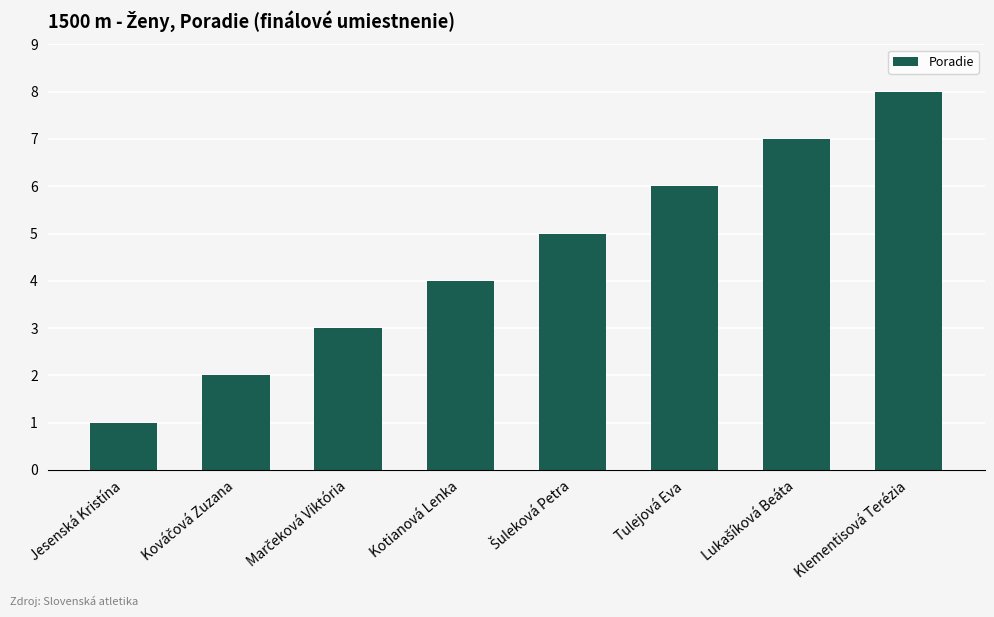

The chart shows a value of 1 at Jesenská Kristína. True or false?

True